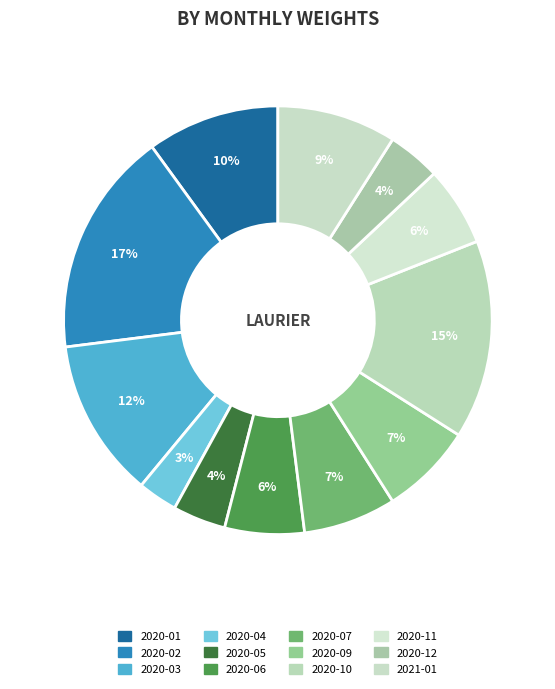

To the nearest percent, what is the difference between the largest and smallest slice percentages?

14%